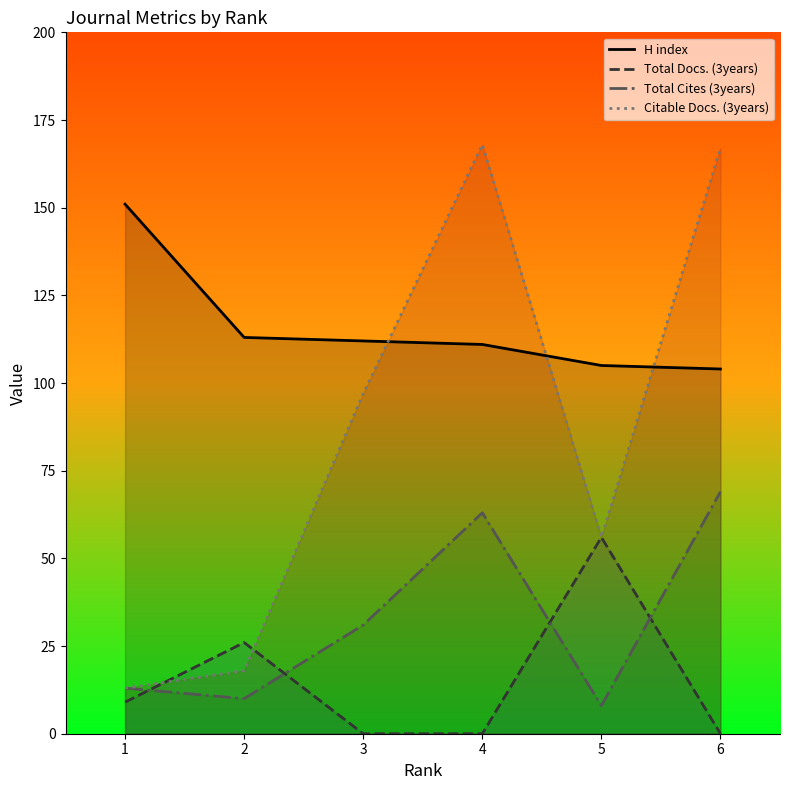

At which category is the sum across all series the highest?

4